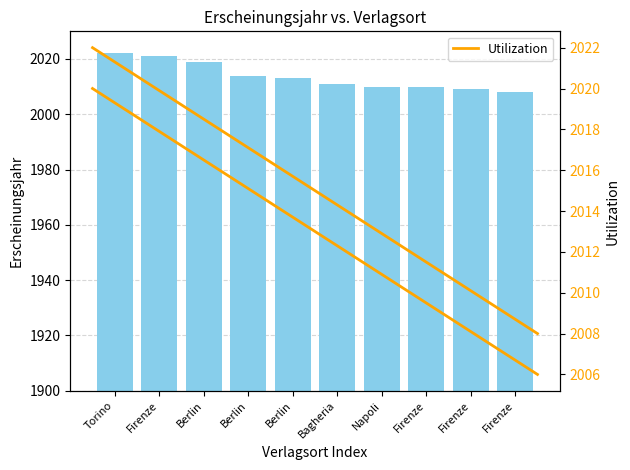

Which has a higher value, Torino or Firenze?

Torino